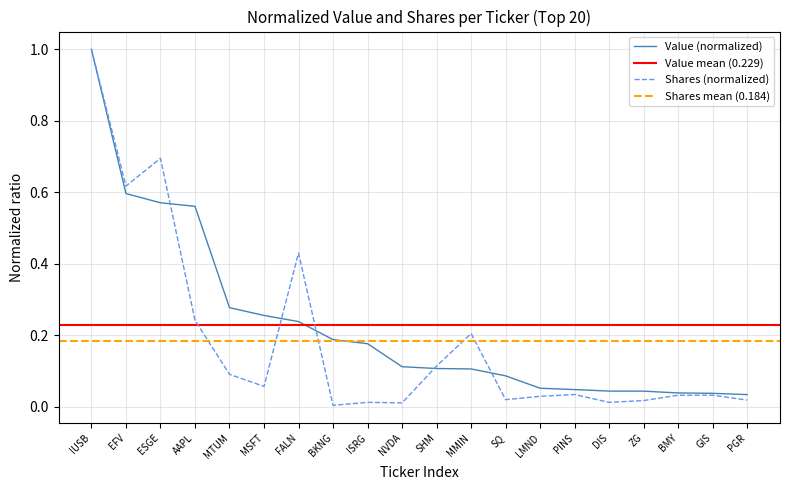

At which category is the sum across all series the highest?

IUSB